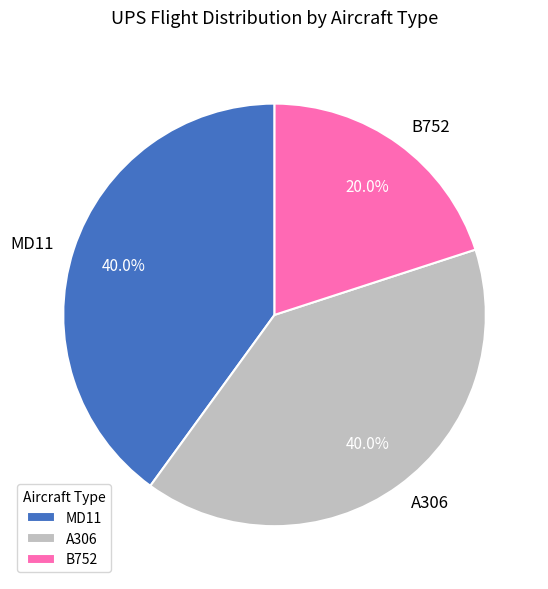

Between B752 and A306, which is larger?

A306